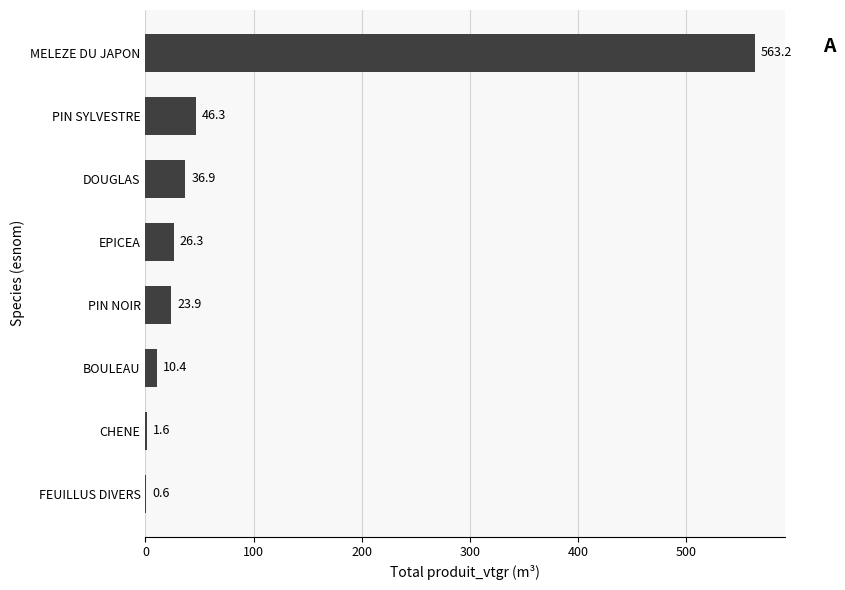

Read the value at EPICEA.

26.3